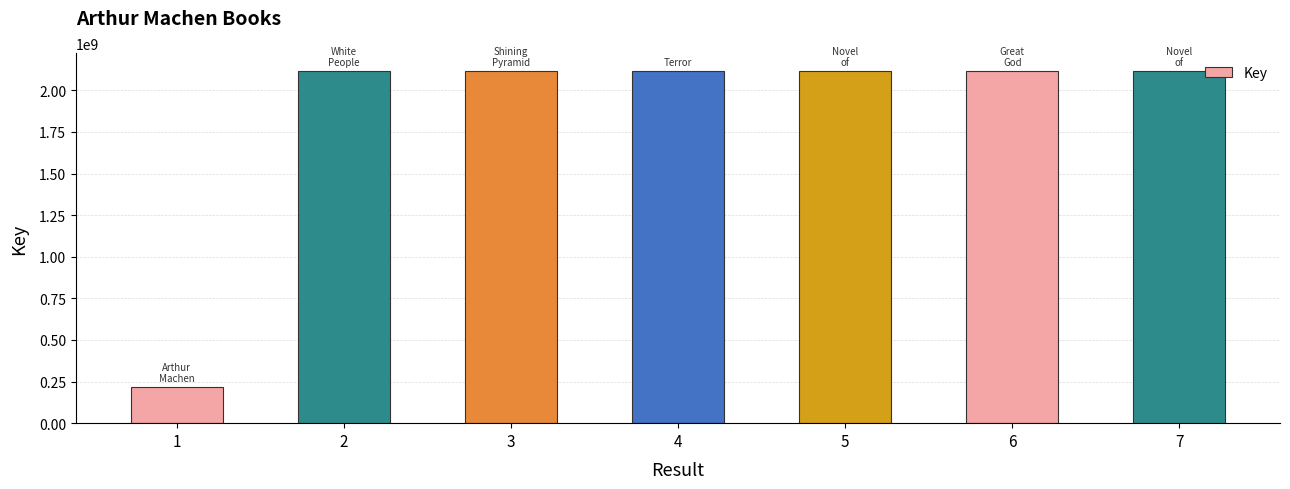

What is the difference between the values at 5 and 3?

32114